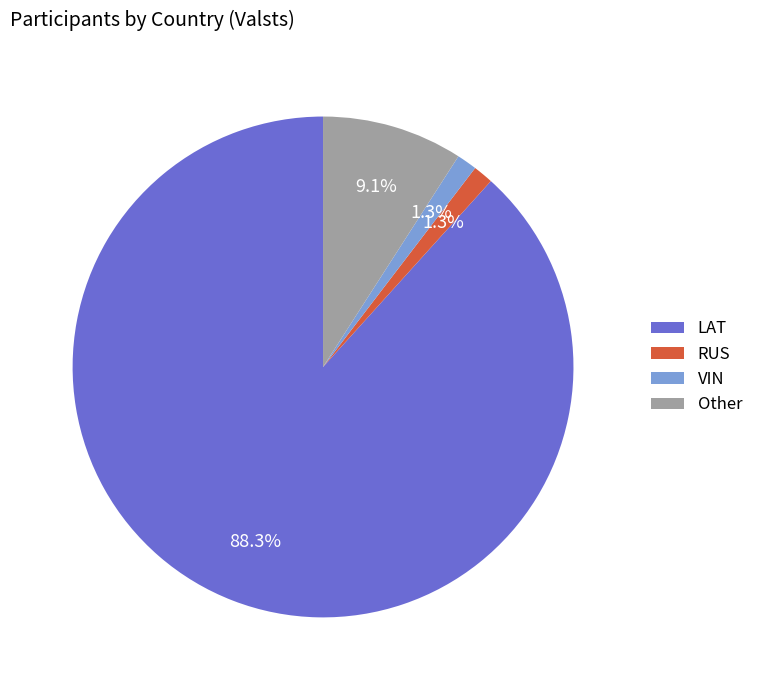

Which has a higher value, RUS or LAT?

LAT